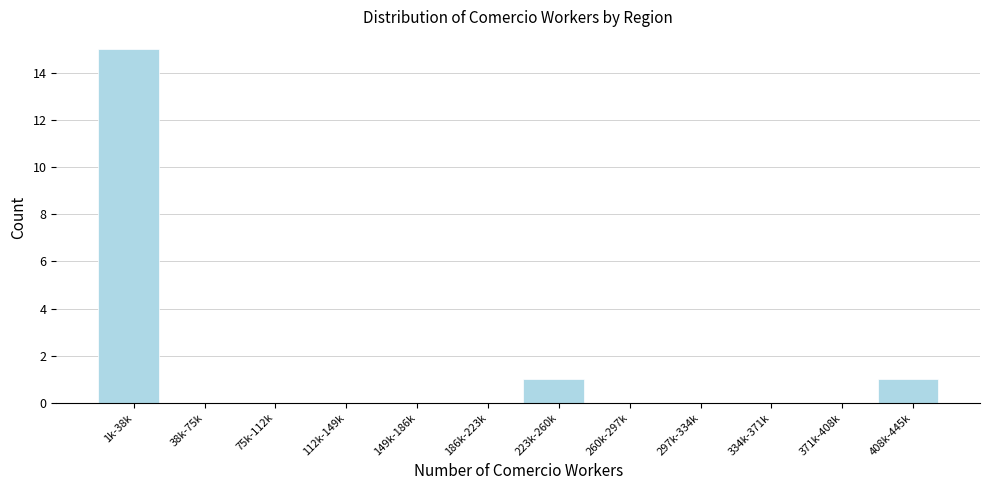

Reading left to right, extract all data points from this chart.

1k-38k=15	38k-75k=0	75k-112k=0	112k-149k=0	149k-186k=0	186k-223k=0	223k-260k=1	260k-297k=0	297k-334k=0	334k-371k=0	371k-408k=0	408k-445k=1